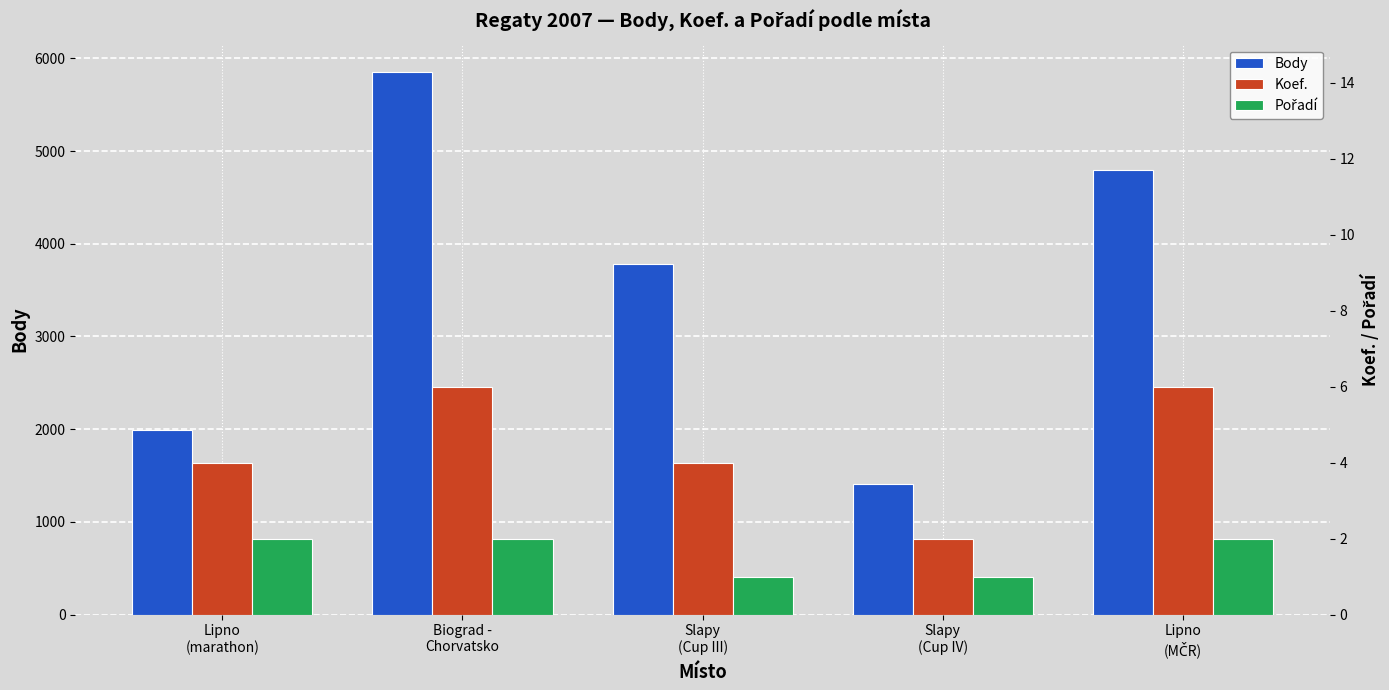

Rank the series by their maximum value, from highest to lowest.

Body, Koef., Pořadí